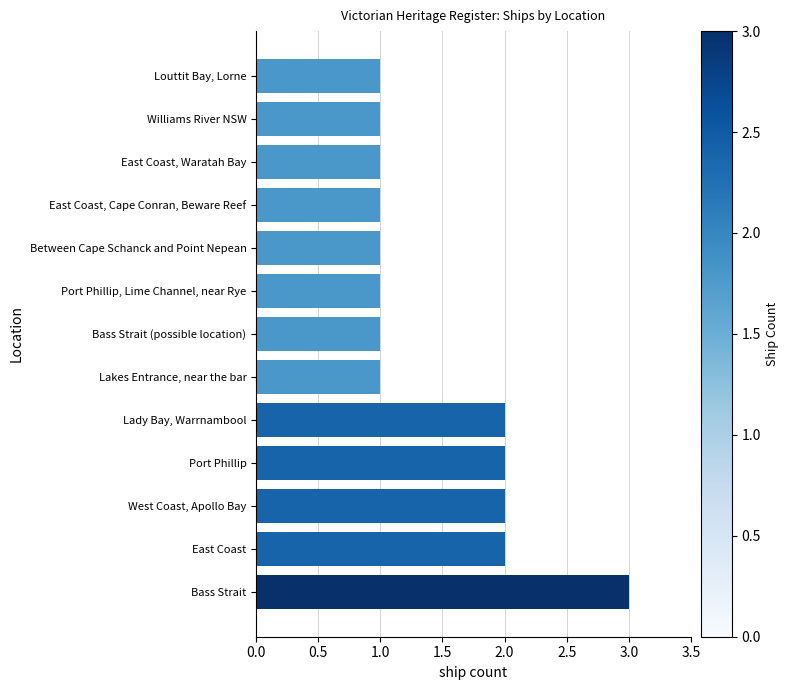

How many values are between 1 and 2?

12